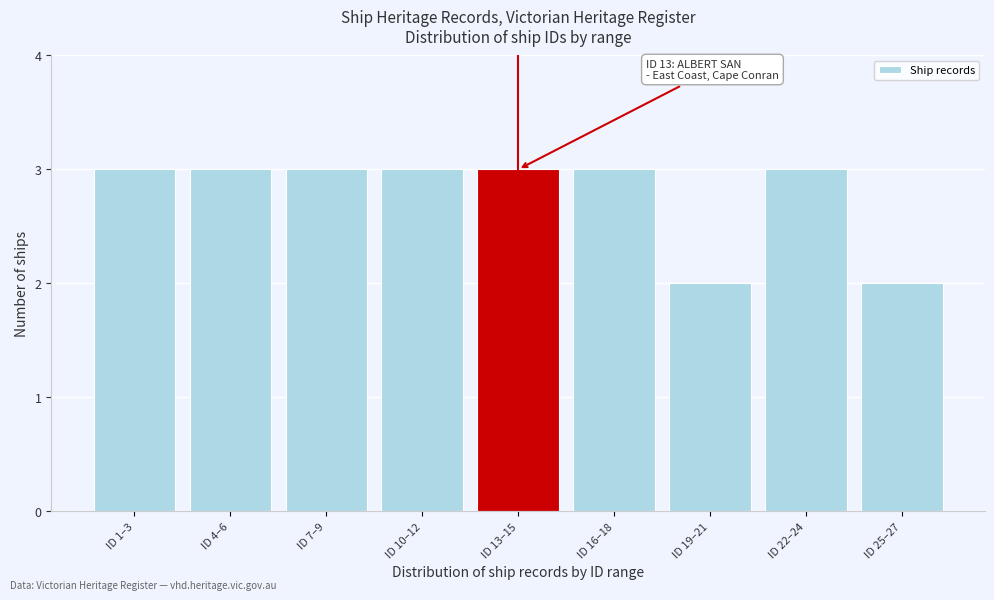

Reading left to right, transcribe all the data shown in this chart.

3	3	3	3	3	3	2	3	2